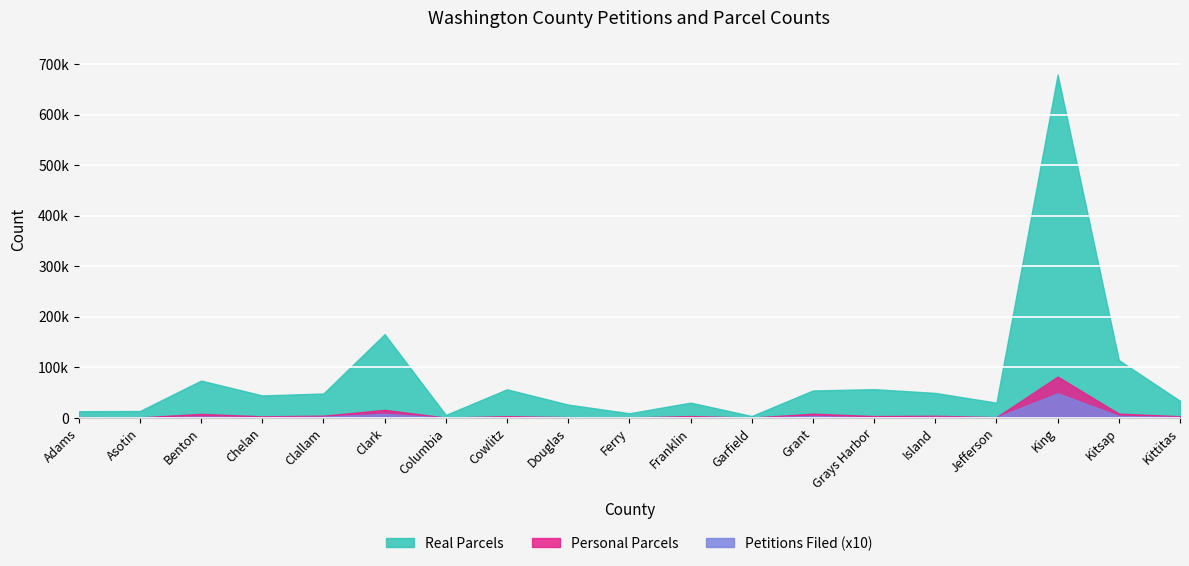

Which category has the lowest value across all series?

Adams